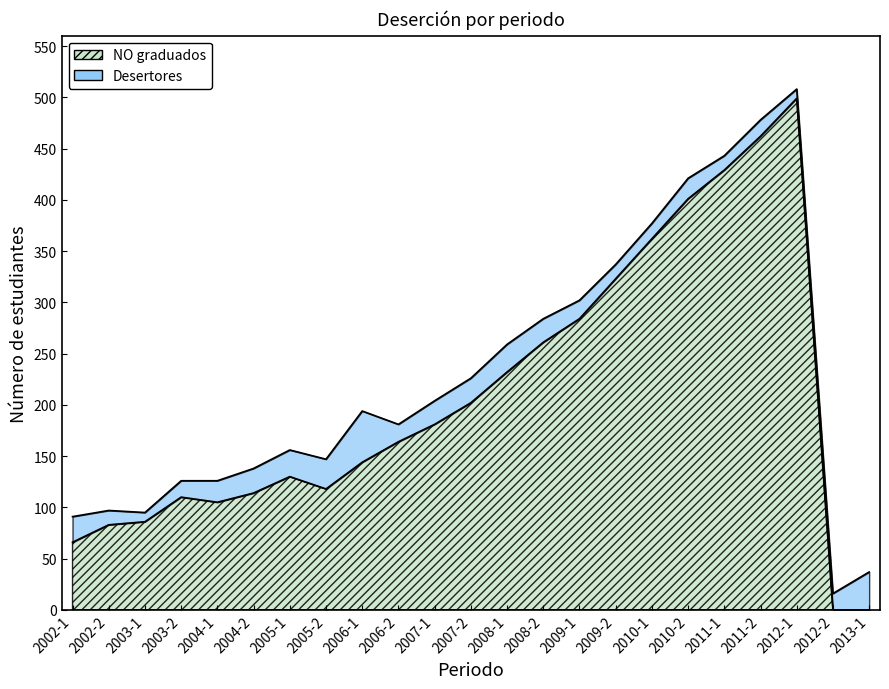

What is the maximum value shown in the chart?

499